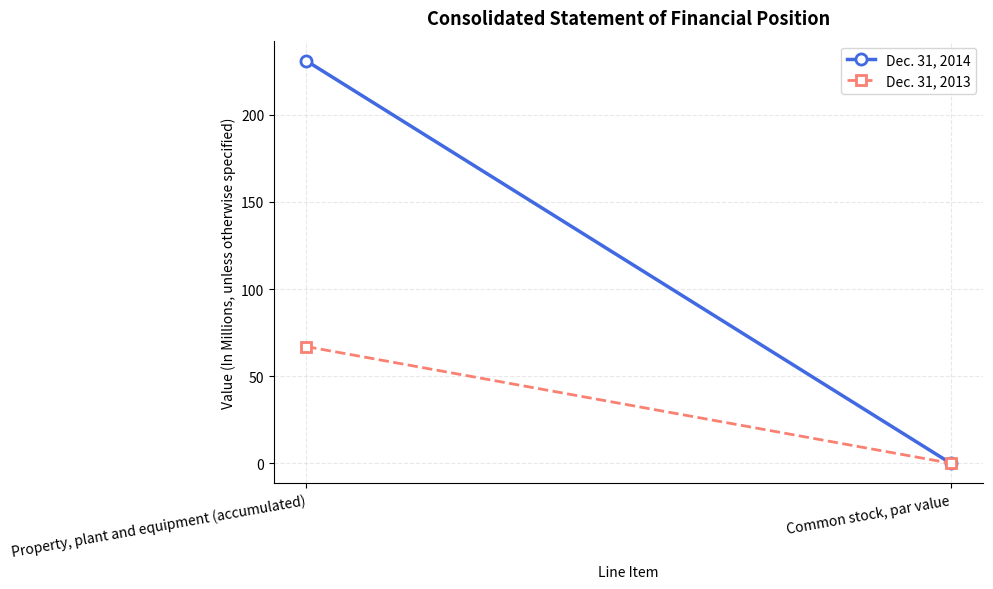

Is this an area chart (filled region under the line)?

No